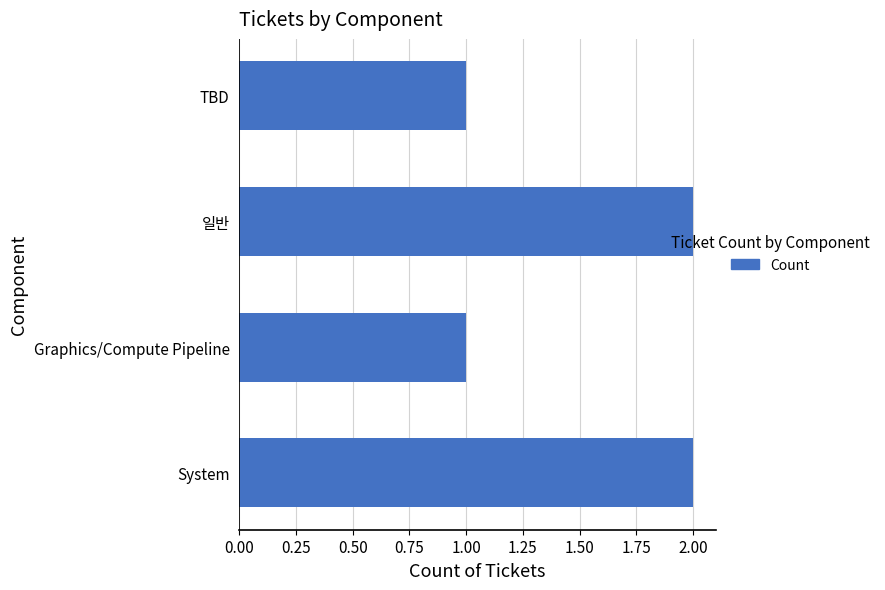

The chart shows a value of 3 at 일반. True or false?

False